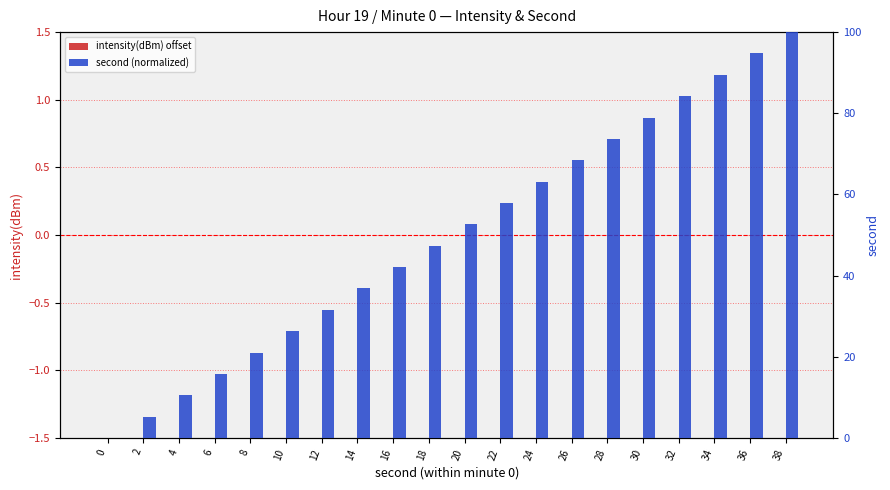

Rank the categories by intensity(dBm) offset value from lowest to highest.

0, 2, 4, 6, 8, 10, 12, 14, 16, 18, 20, 22, 24, 26, 28, 30, 32, 34, 36, 38